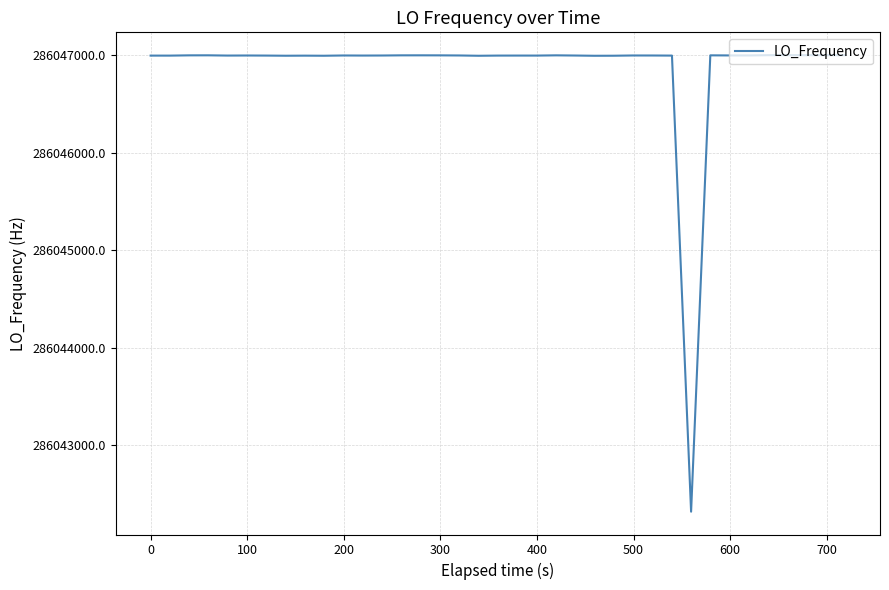

What is the maximum value shown in the chart?

286047002.8